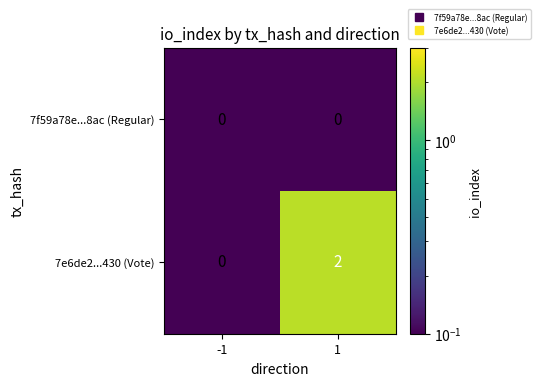

At which category is the sum across all series the highest?

1